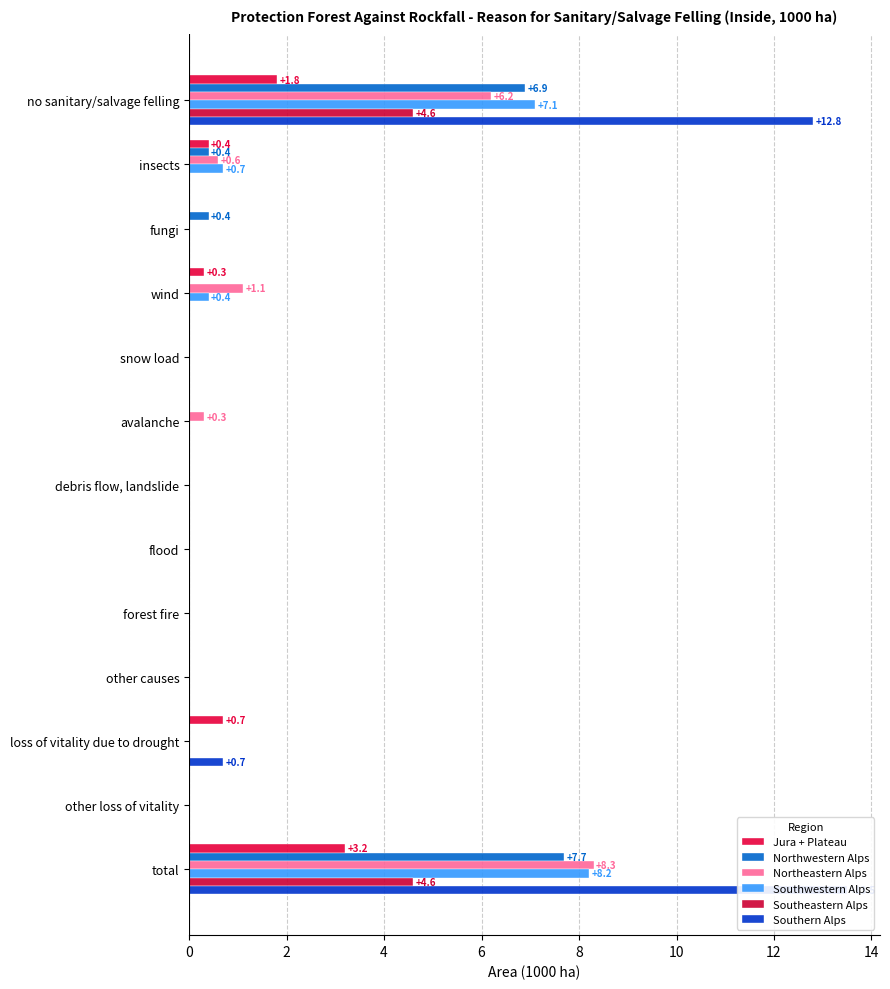

How many data points in Jura + Plateau are above 0?

5